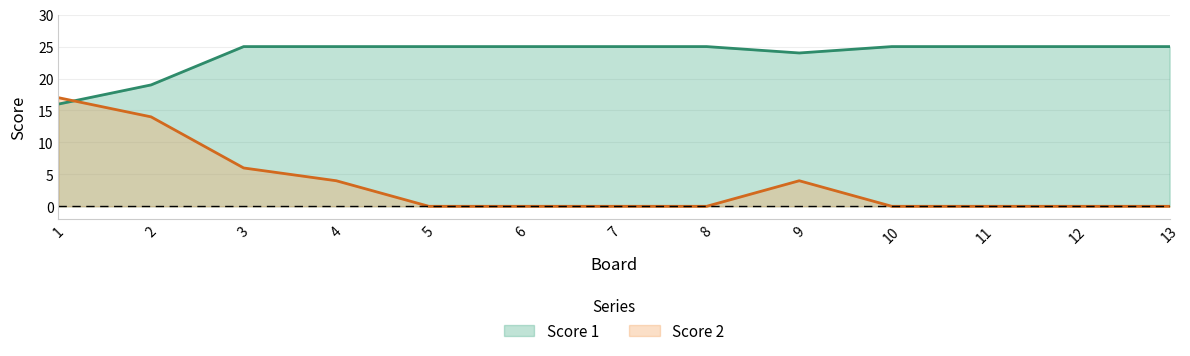

How many series are shown in this chart?

2